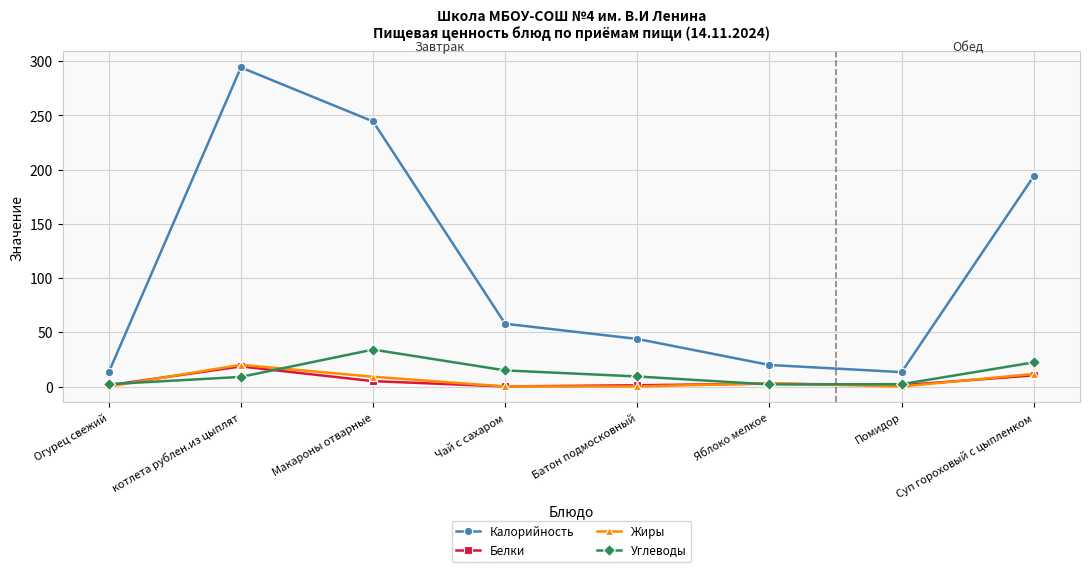

What are all the series names shown in the legend?

Калорийность, Белки, Жиры, Углеводы